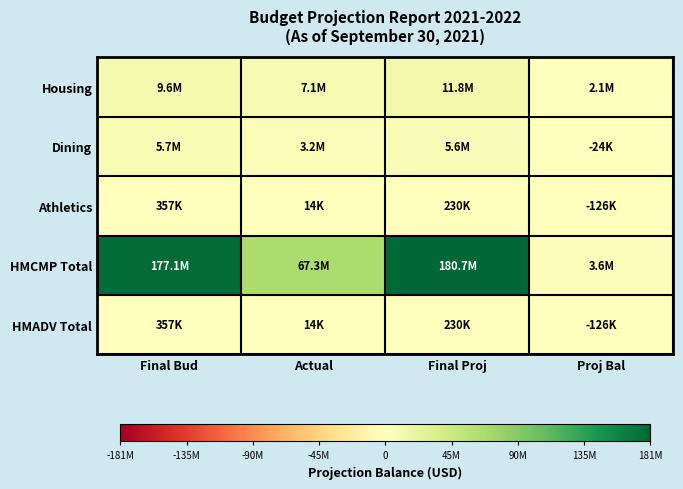

At which category is the sum across all series the highest?

Final Proj